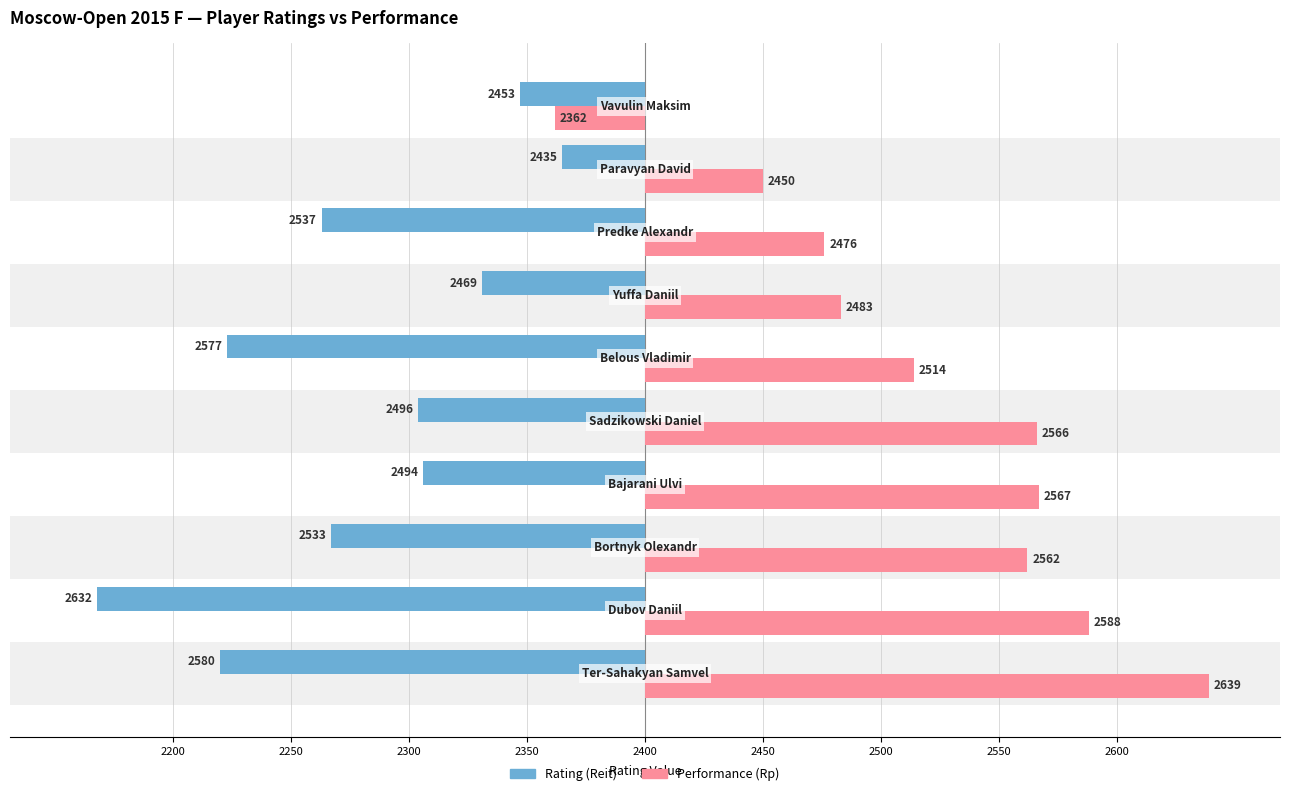

What are all the series names shown in the legend?

Rating (Reit), Performance (Rp)